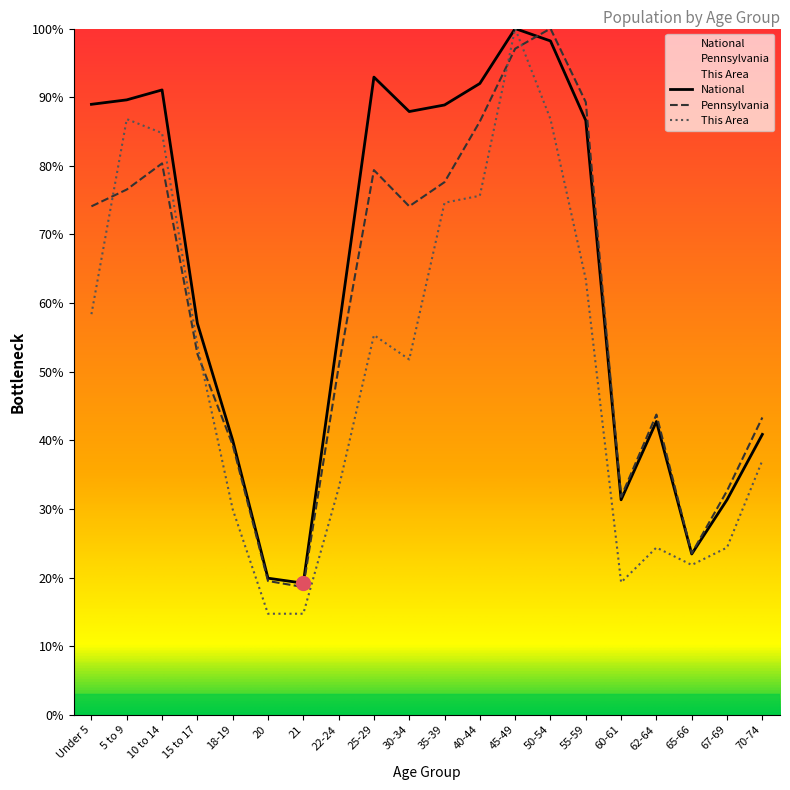

Reading right to left, extract all data points from this chart.

This Area: 37.1	24.4	21.8	24.4	19.3	63.5	86.8	100.0	75.6	74.6	51.8	55.3	33.0	14.7	14.7	29.9	53.8	84.8	86.8	58.4
Pennsylvania: 43.3	32.6	23.5	43.7	31.7	89.3	100.0	97.1	86.5	77.6	74.1	79.4	50.7	18.6	19.5	39.3	52.6	80.3	76.5	74.1
National: 40.9	31.3	23.4	42.7	31.3	86.6	98.2	100.0	92.0	88.9	87.9	92.9	56.0	19.2	19.9	40.0	57.0	91.1	89.6	89.0